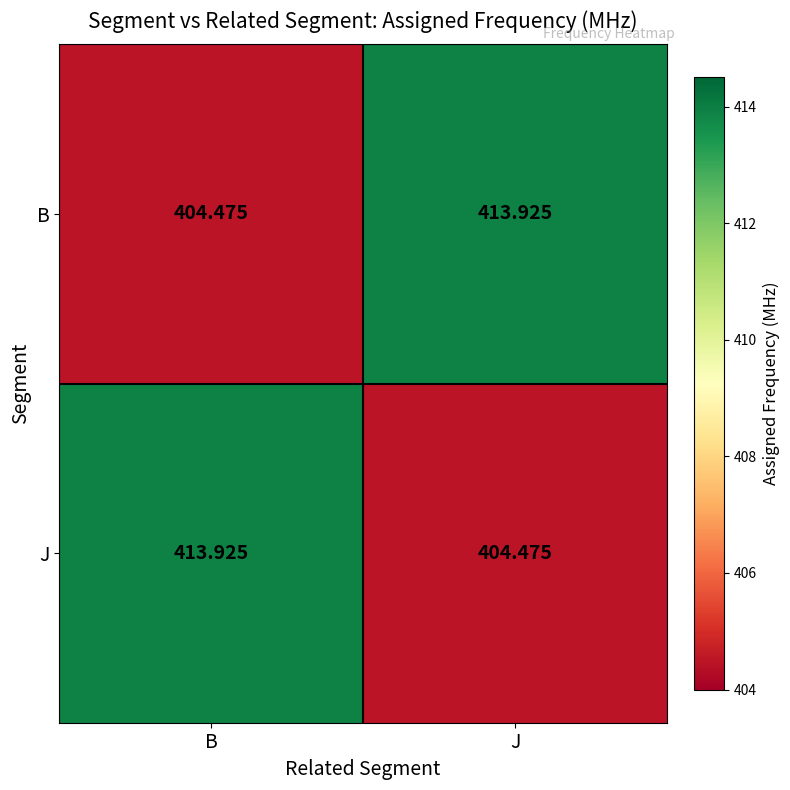

Which category has the lowest value in the J series?

J